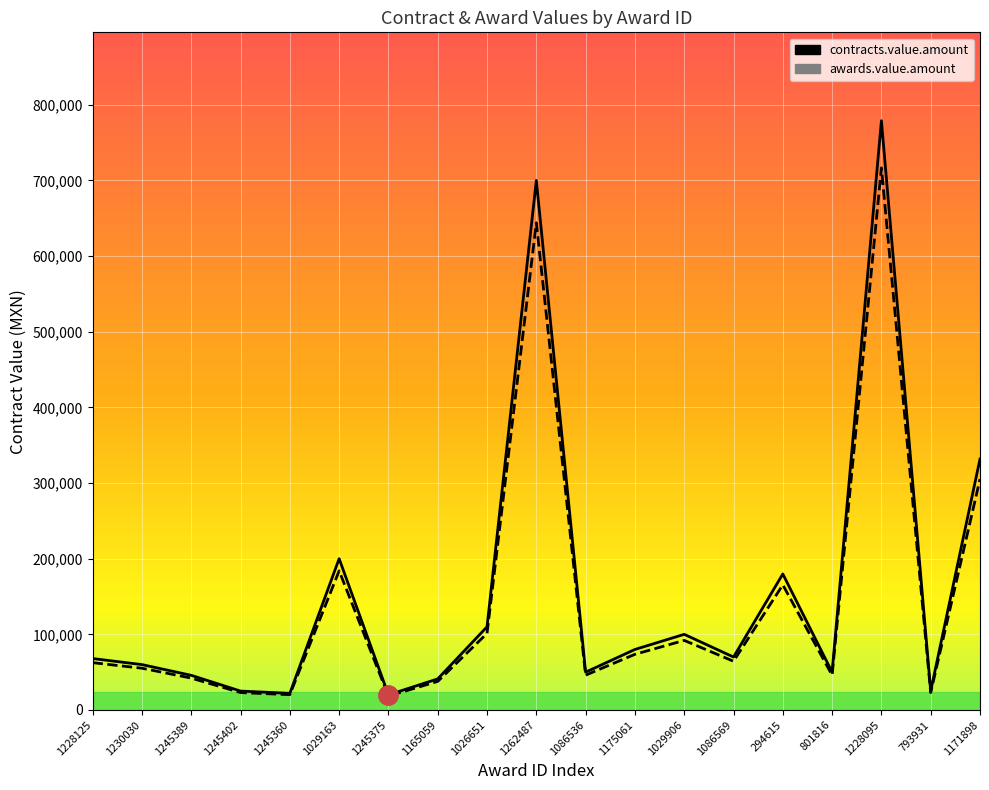

Reading left to right, what are all the values shown in this chart?

contracts.value.amount: 1228125=68000.0	1230030=60000.0	1245389=45800.0	1245402=25000.0	1245360=22000.0	1029163=200000.0	1245375=20000.0	1165059=41080.0	1026651=110000.0	1262487=700000.0	1086536=50000.0	1175061=80000.0	1029906=100000.0	1086569=70000.0	294615=179817.0	801816=50000.0	1228095=779000.0	793931=25000.0	1171898=331767.0
awards.value.amount: 1228125=62560.0	1230030=55200.0	1245389=42136.0	1245402=23000.0	1245360=20240.0	1029163=184000.0	1245375=18400.0	1165059=37793.6	1026651=101200.0	1262487=644000.0	1086536=46000.0	1175061=73600.0	1029906=92000.0	1086569=64400.0	294615=165431.6	801816=46000.0	1228095=716680.0	793931=23000.0	1171898=305225.6